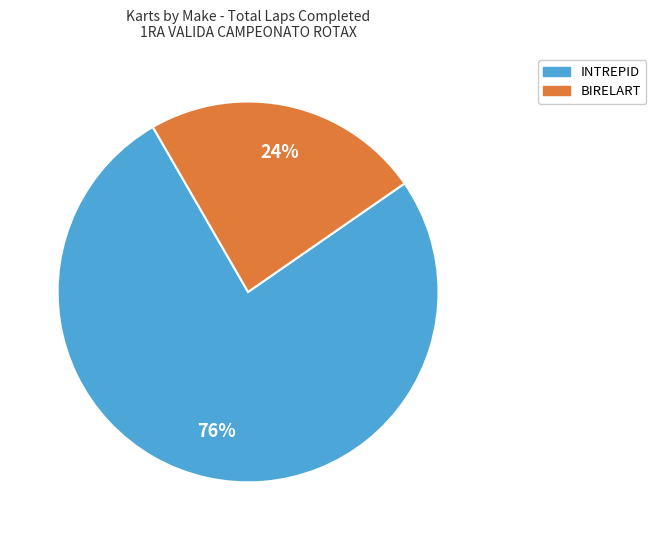

How many slices are in this pie chart?

2